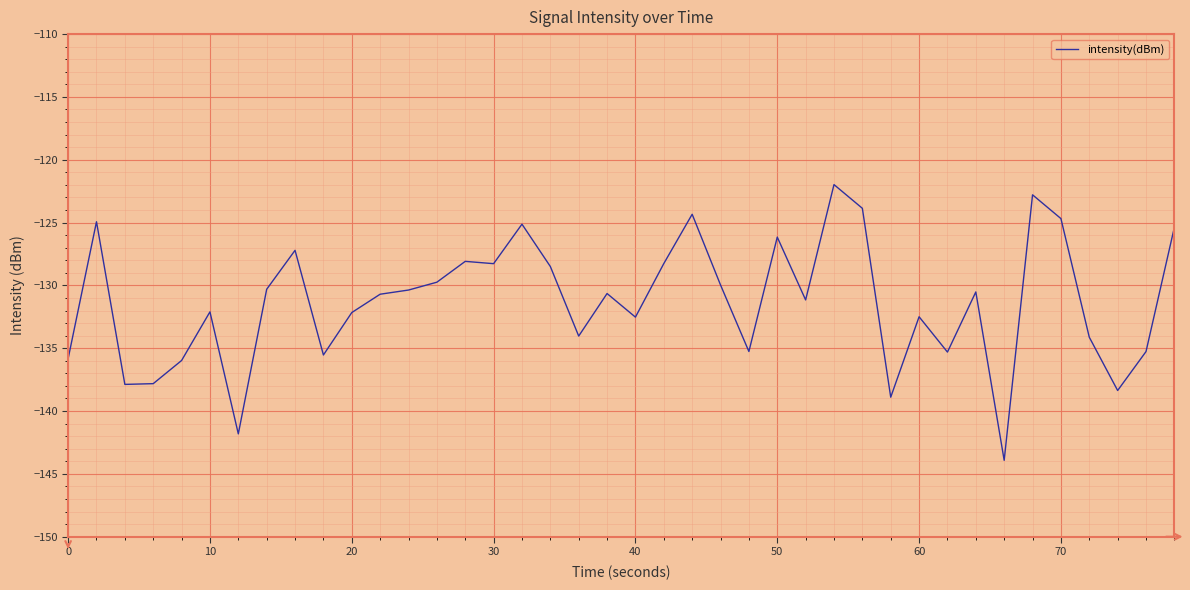

What is the smallest value displayed?

-143.9